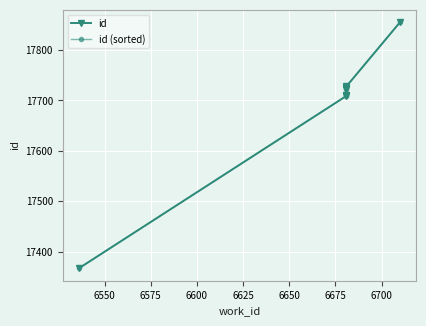

What is the minimum value shown in the chart?

17367